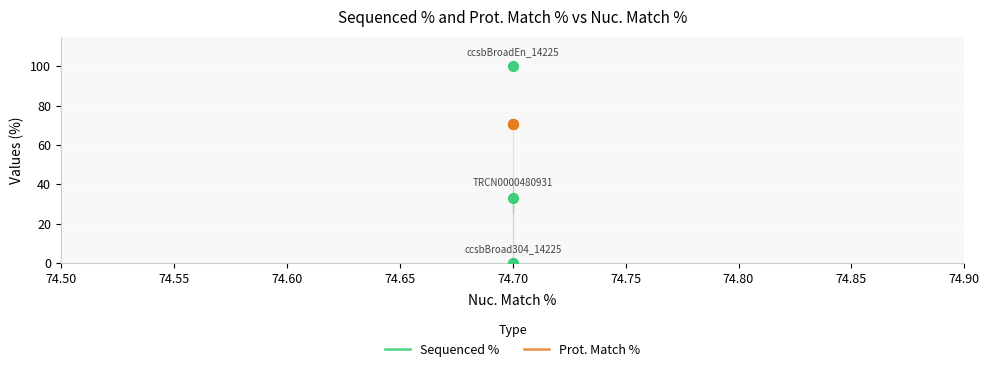

What is the change in value from 74.7 to 74.7?

-100.0